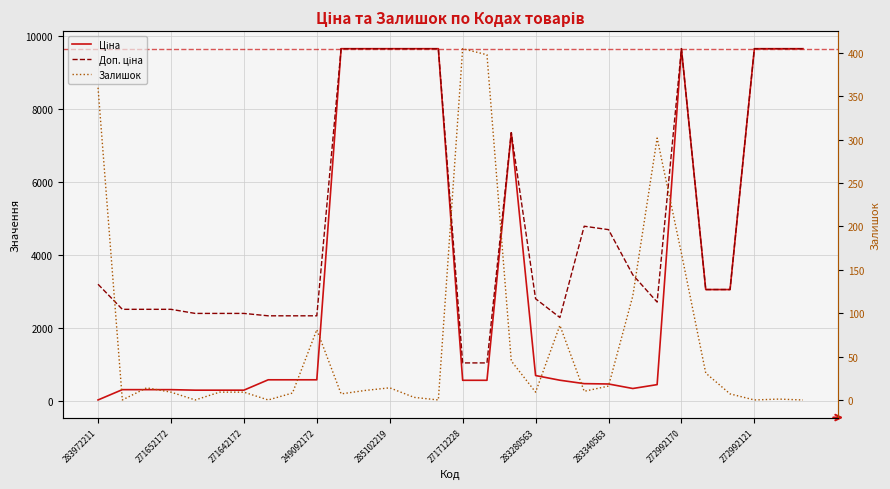

Read the Доп. ціна value at 272992170.

9664.7